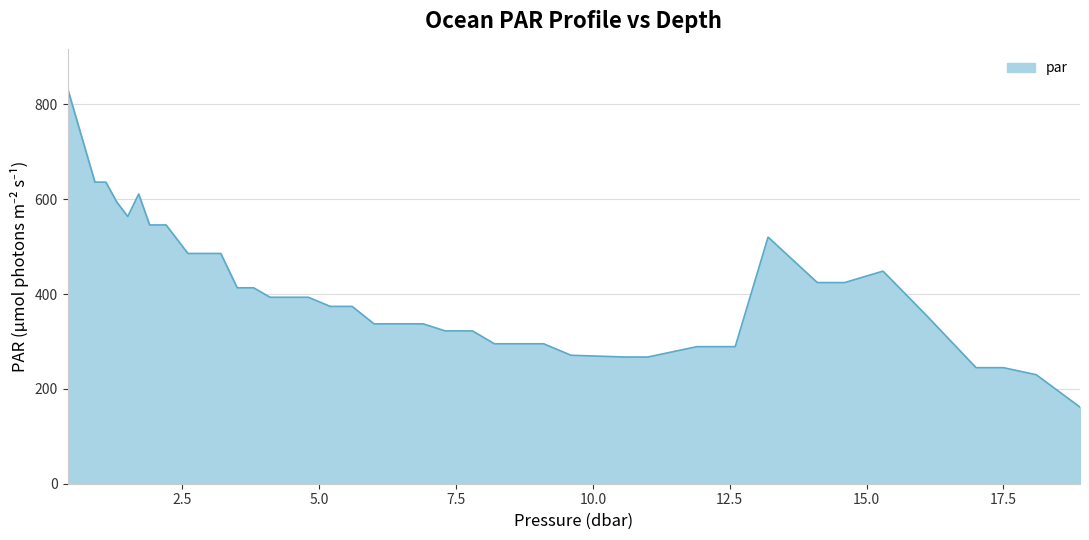

Does the chart display data point markers on the line(s)?

No